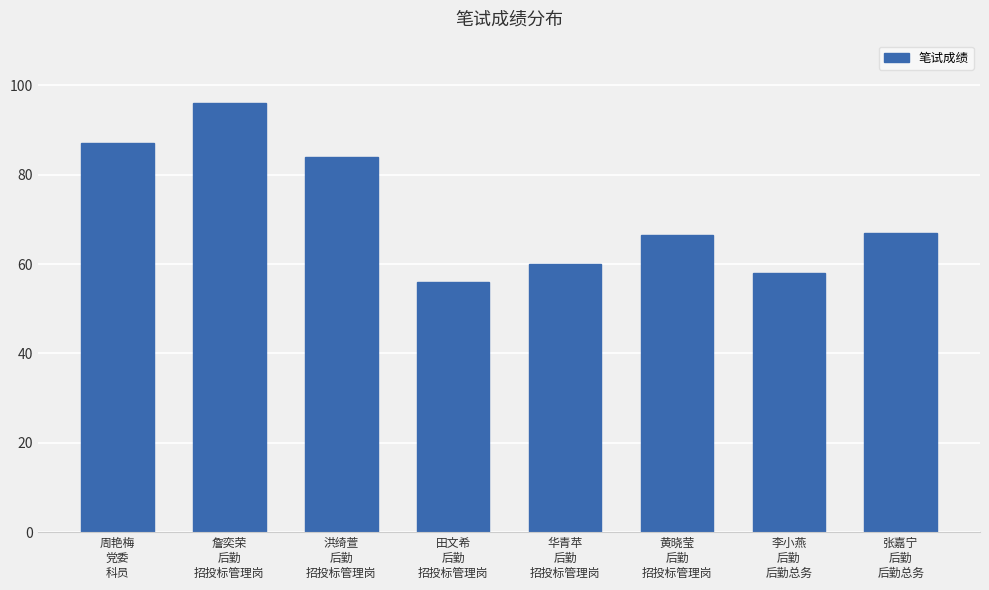

What is the maximum value shown in the chart?

96.0